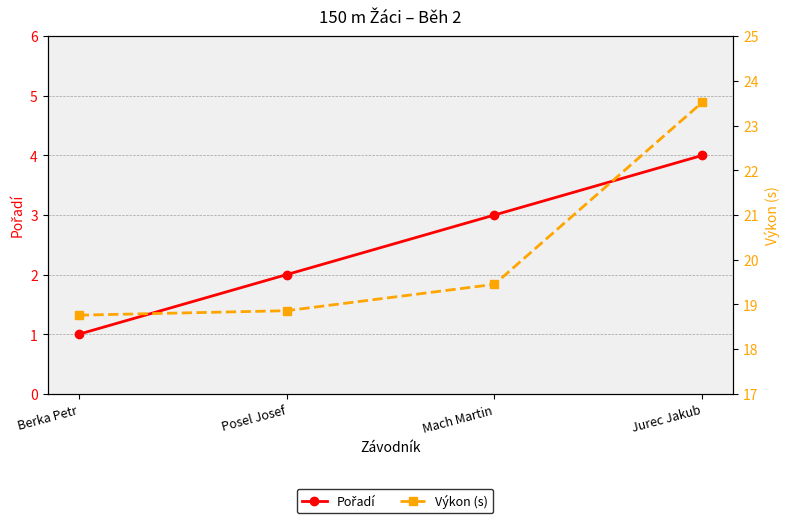

At which label is Pořadí closest to 2?

Posel Josef